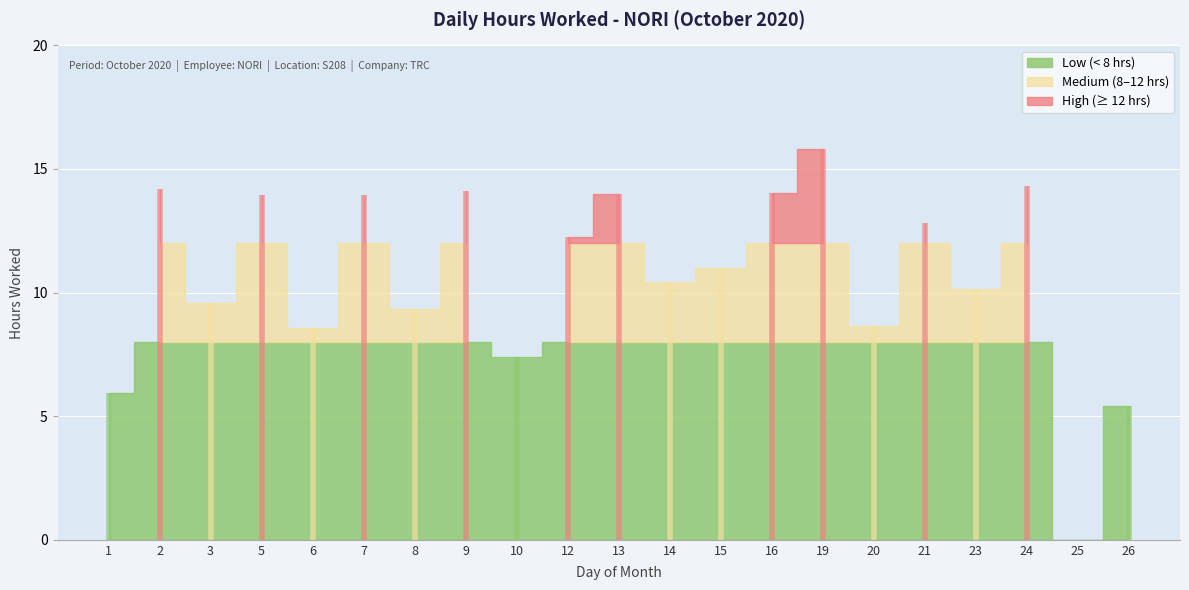

Does the chart display data point markers on the line(s)?

No